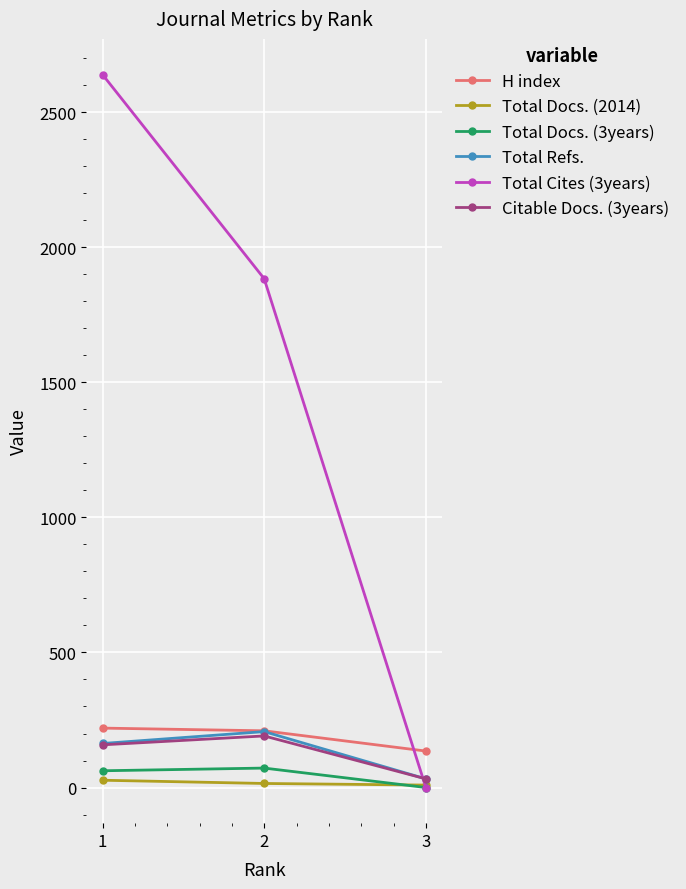

The value of Total Refs. at 2 is 303. True or false?

False